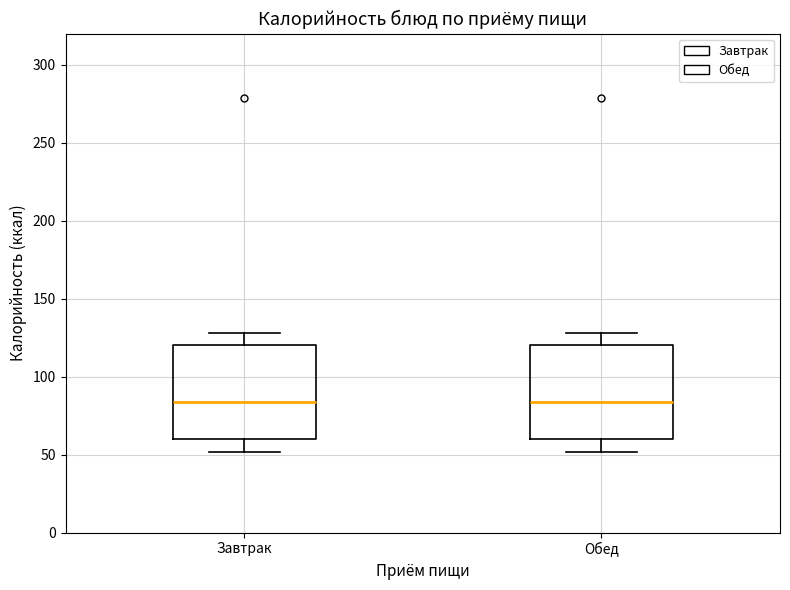

Reading left to right, read every box against the y-axis: the position of its median line, the range the box covers, and the ends of its whiskers. The values are not printed on the chart, so give them approximately, as read against the axis.

Завтрак: median 85, box 60 to 120, whiskers 50 to 130
Обед: median 85, box 60 to 120, whiskers 50 to 130